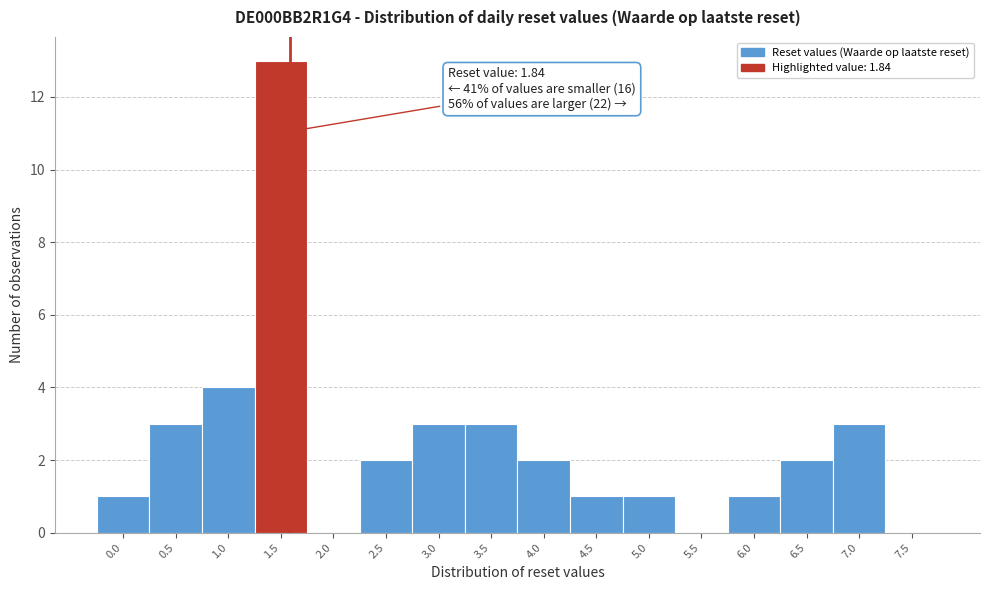

Reading left to right, extract all data points from this chart.

0.0=1	0.5=3	1.0=4	1.5=13	2.0=0	2.5=2	3.0=3	3.5=3	4.0=2	4.5=1	5.0=1	5.5=0	6.0=1	6.5=2	7.0=3	7.5=0